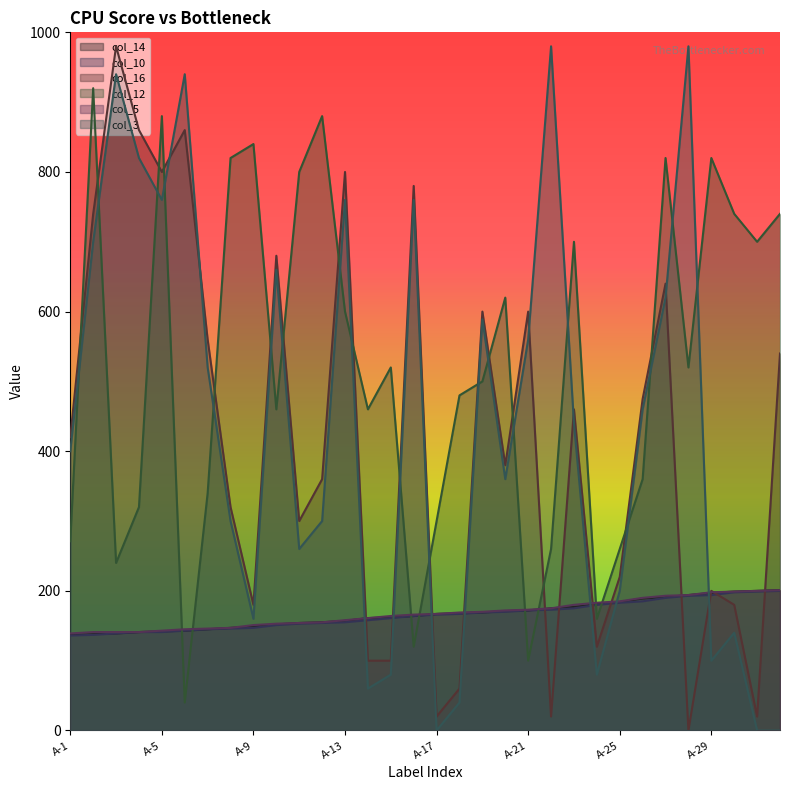

At which category does col_16 reach its first local peak?

A-3